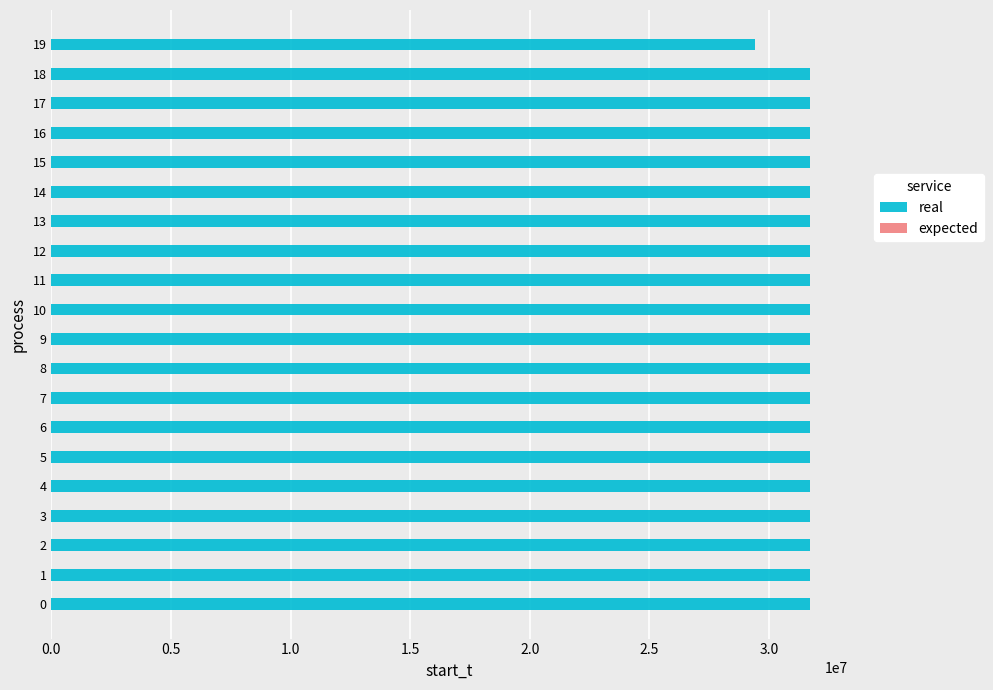

How many groups of bars are there?

20